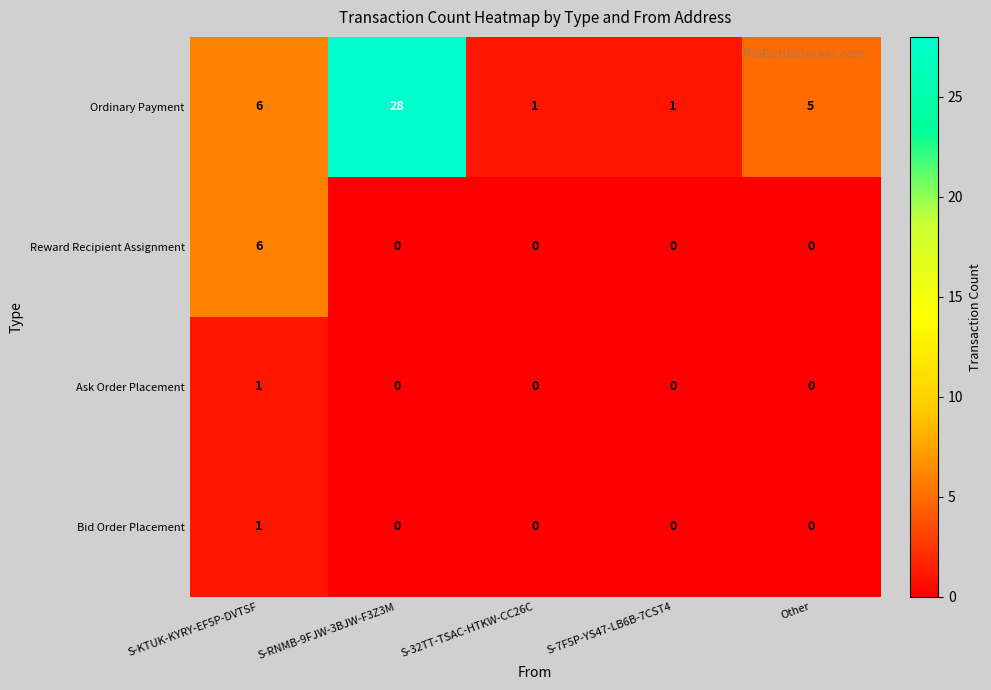

Reading left to right, list all the values displayed in this chart.

Ordinary Payment: S-KTUK-KYRY-EF5P-DVTSF=6	S-RNMB-9FJW-3BJW-F3Z3M=28	S-32TT-TSAC-HTKW-CC26C=1	S-7F5P-YS47-LB6B-7CST4=1	Other=5
Reward Recipient Assignment: S-KTUK-KYRY-EF5P-DVTSF=6	S-RNMB-9FJW-3BJW-F3Z3M=0	S-32TT-TSAC-HTKW-CC26C=0	S-7F5P-YS47-LB6B-7CST4=0	Other=0
Ask Order Placement: S-KTUK-KYRY-EF5P-DVTSF=1	S-RNMB-9FJW-3BJW-F3Z3M=0	S-32TT-TSAC-HTKW-CC26C=0	S-7F5P-YS47-LB6B-7CST4=0	Other=0
Bid Order Placement: S-KTUK-KYRY-EF5P-DVTSF=1	S-RNMB-9FJW-3BJW-F3Z3M=0	S-32TT-TSAC-HTKW-CC26C=0	S-7F5P-YS47-LB6B-7CST4=0	Other=0